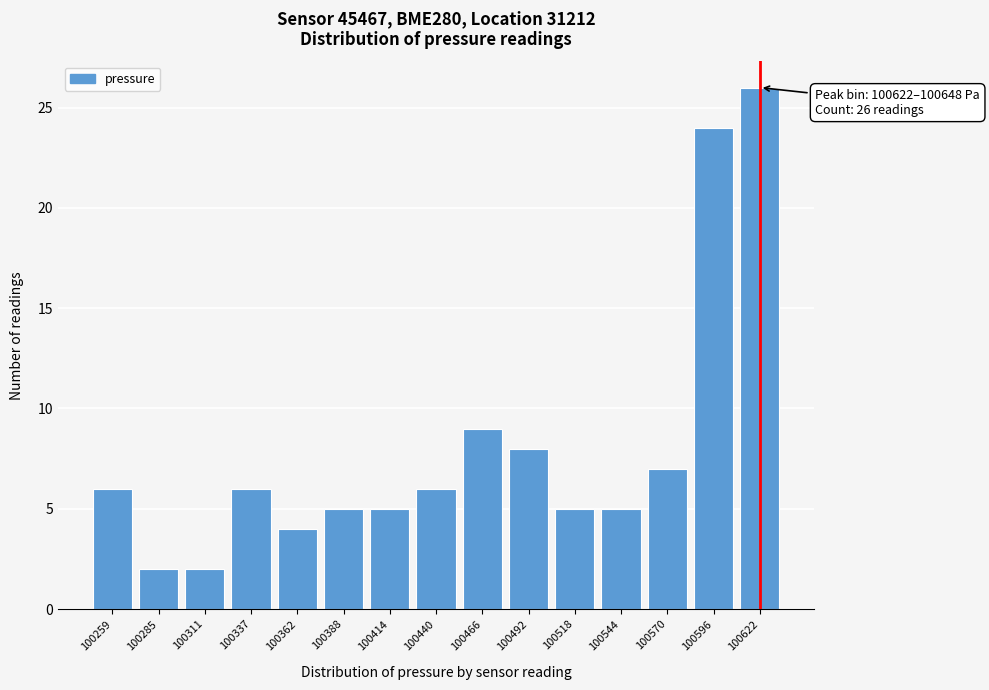

Reading left to right, what are all the values shown in this chart?

100259=6	100285=2	100311=2	100337=6	100362=4	100388=5	100414=5	100440=6	100466=9	100492=8	100518=5	100544=5	100570=7	100596=24	100622=26